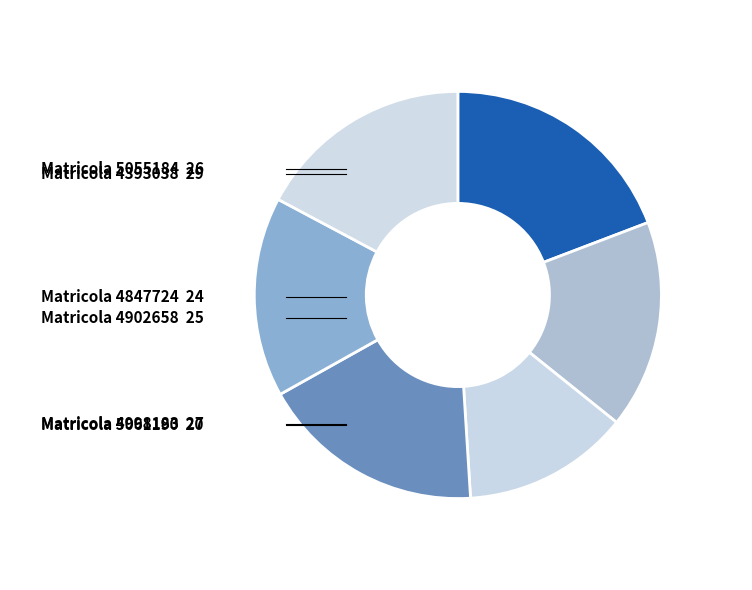

How many slices are in this pie chart?

6